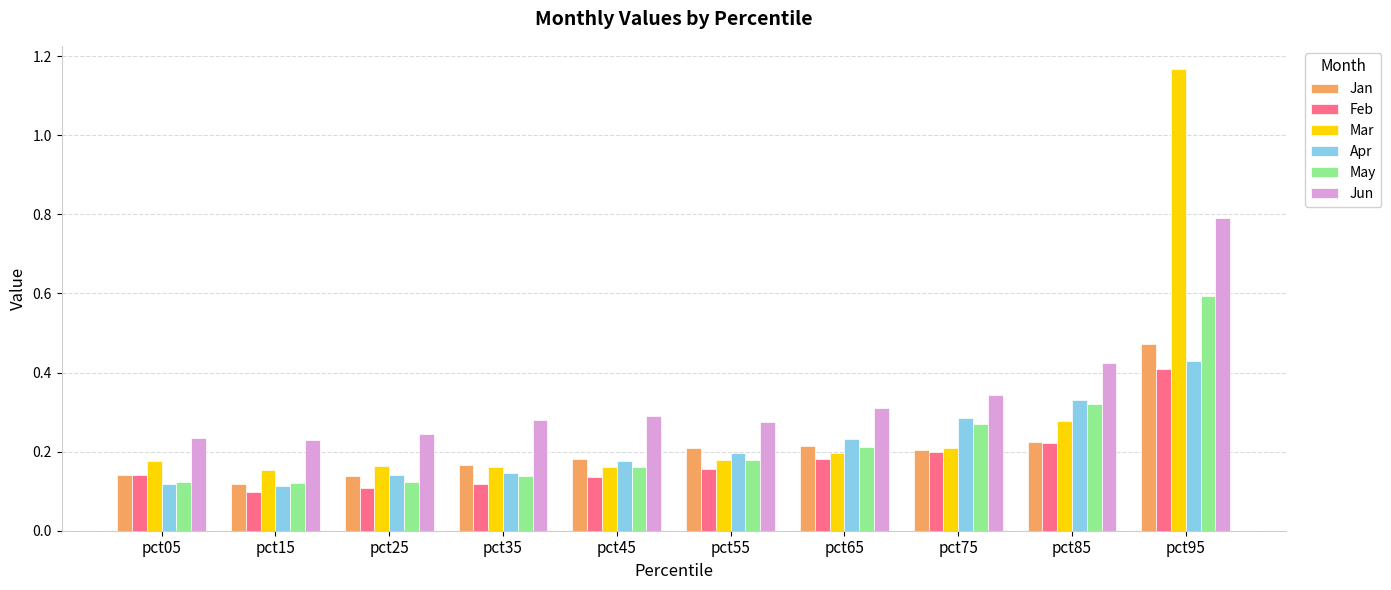

Between pct05 and pct75, which series saw the biggest shift?

Apr